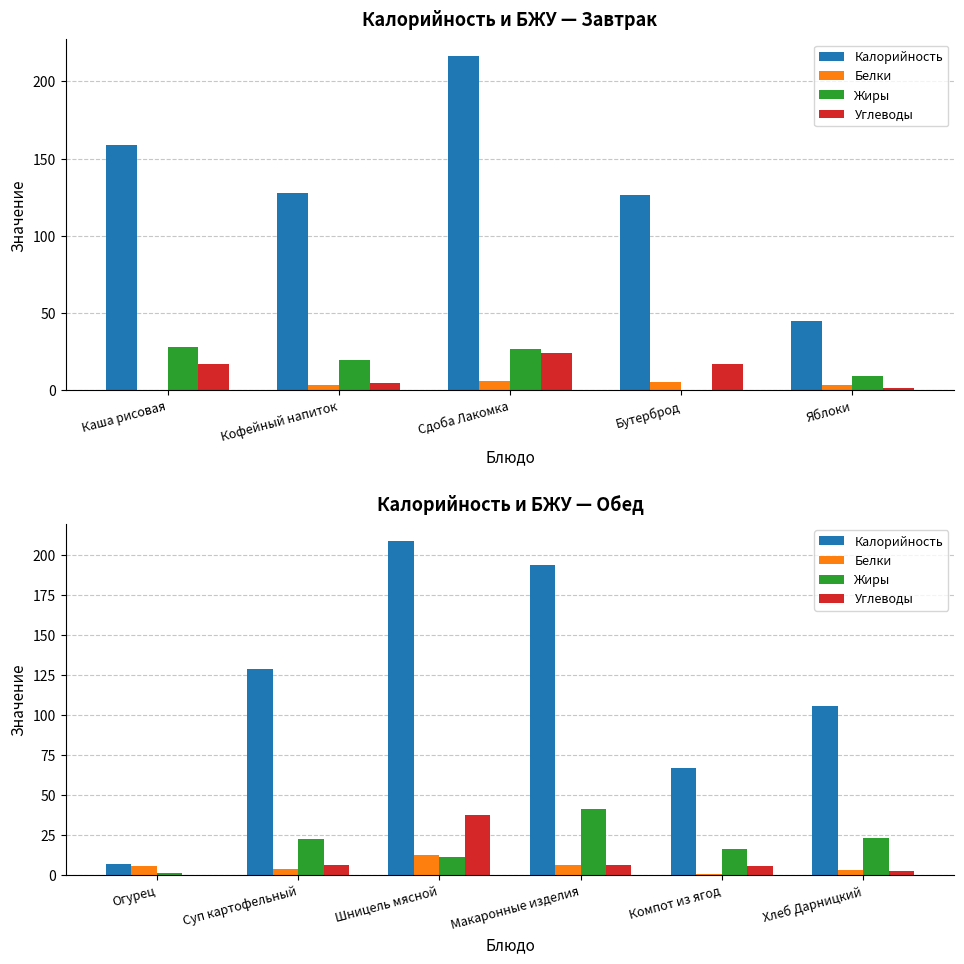

Which series has the widest spread of values?

Калорийность